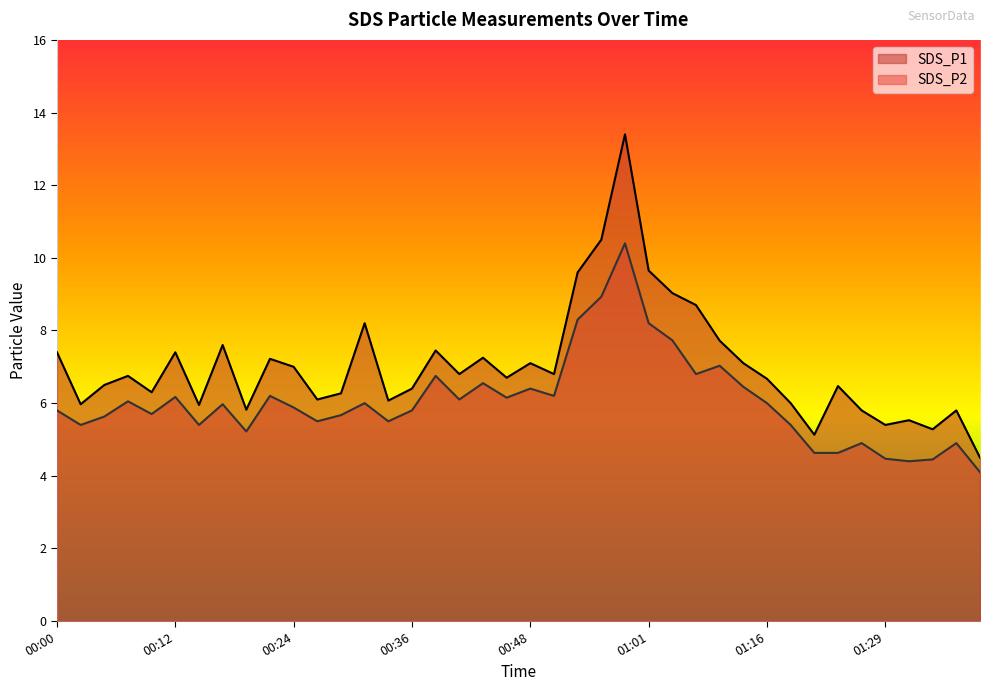

Which category has the lowest value in the SDS_P1 series?

01:39